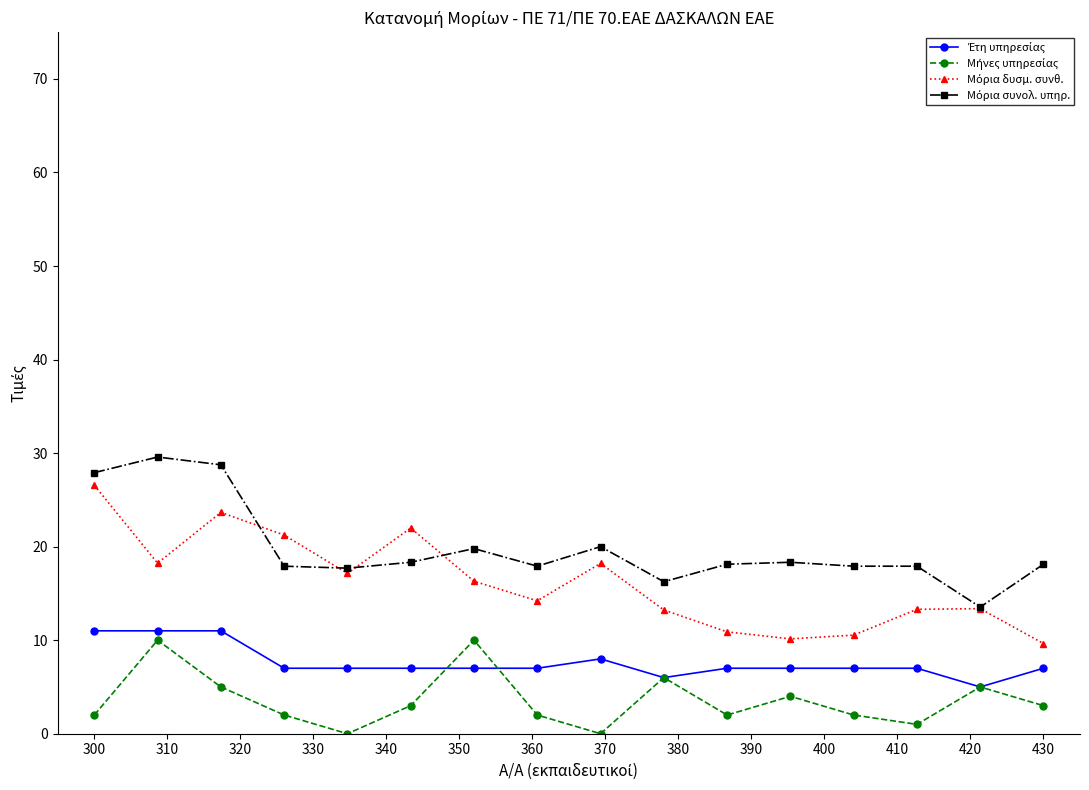

How many categories are shown in the chart?

16